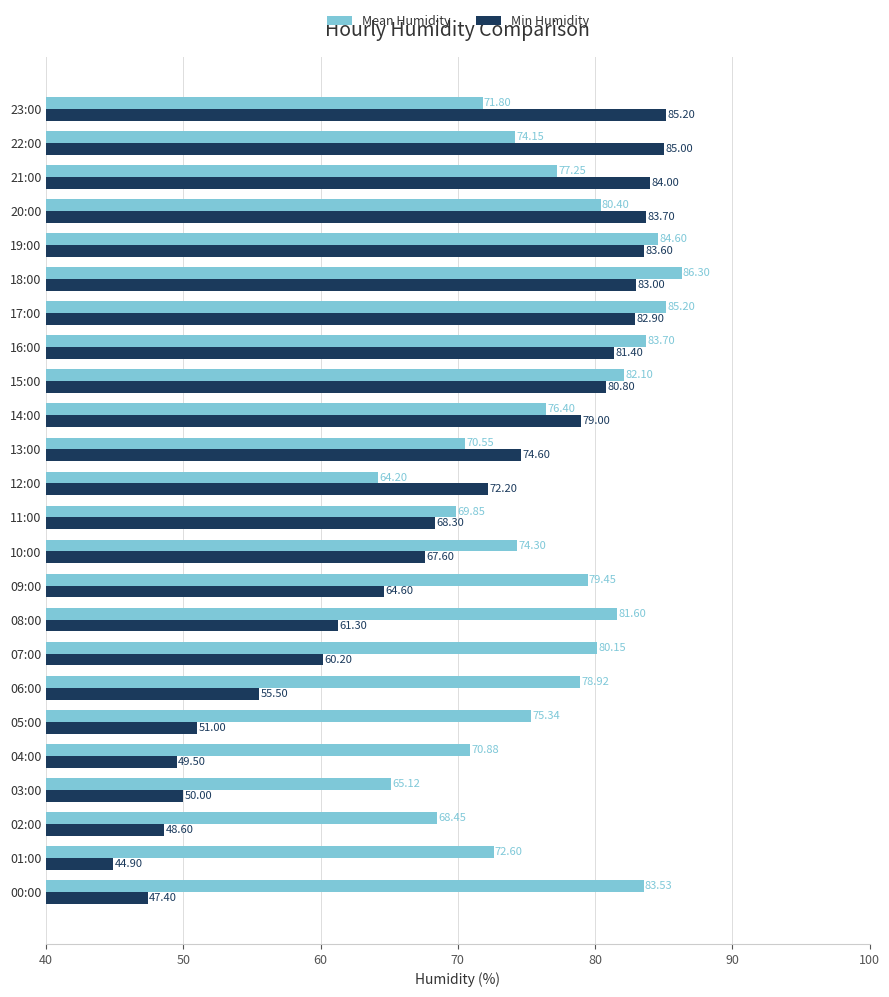

How many values in the Mean Humidity series are below 77?

12